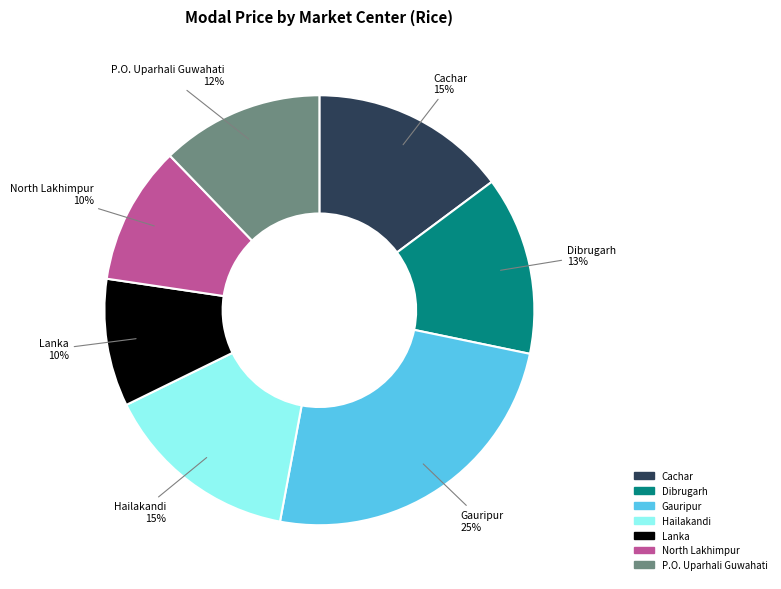

Is there a majority slice in this chart?

No